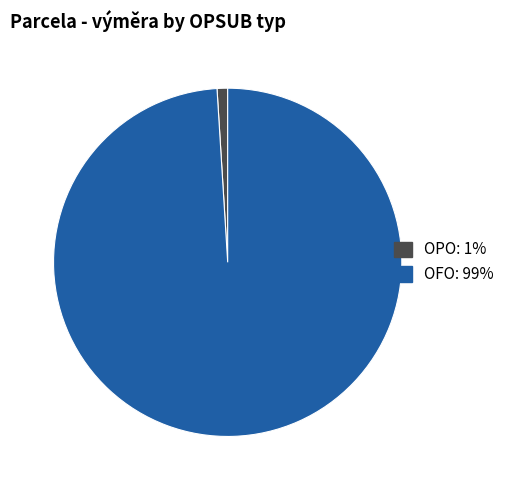

Rank the categories by value from lowest to highest.

OPO, OFO